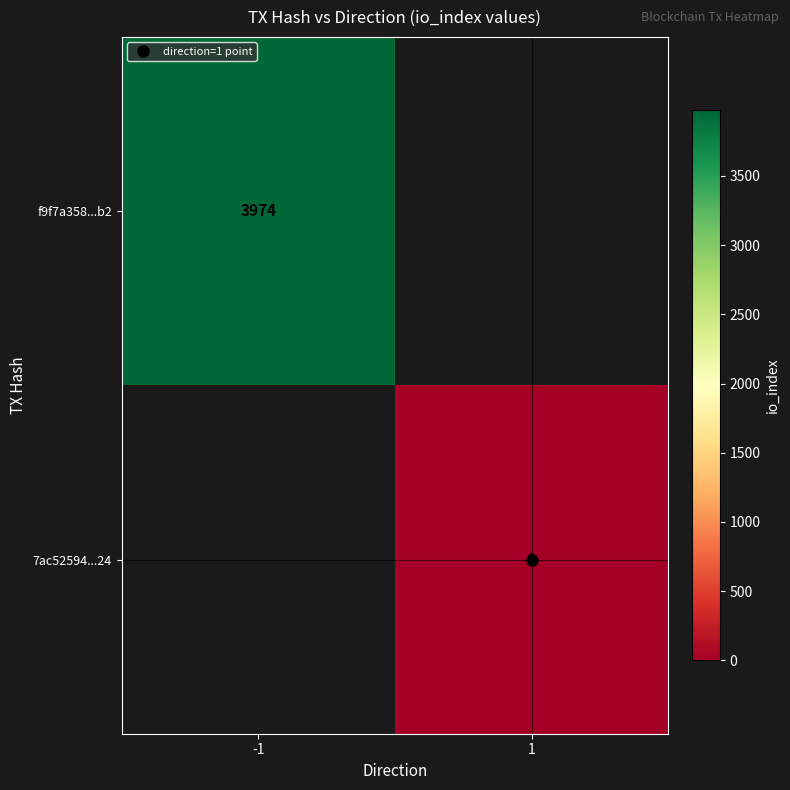

Is the value of 7ac52594...24 at 1 greater than the value of f9f7a358...b2 at -1?

No